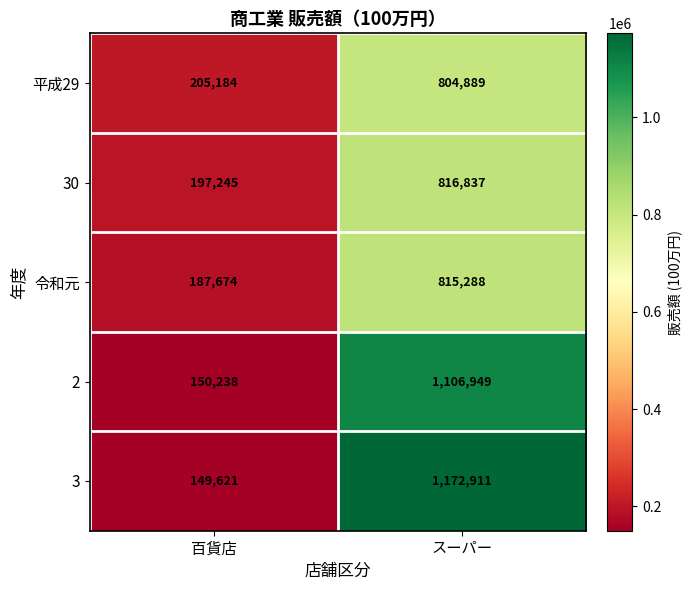

At which label is 2 closest to 628593?

百貨店